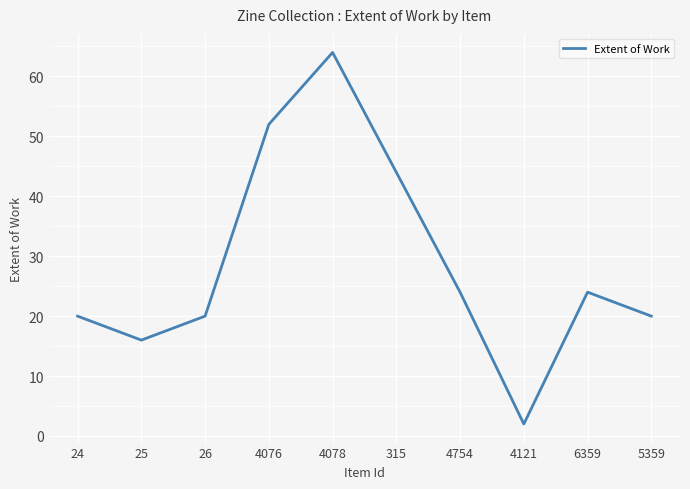

Which label corresponds to the largest value in the chart?

4078